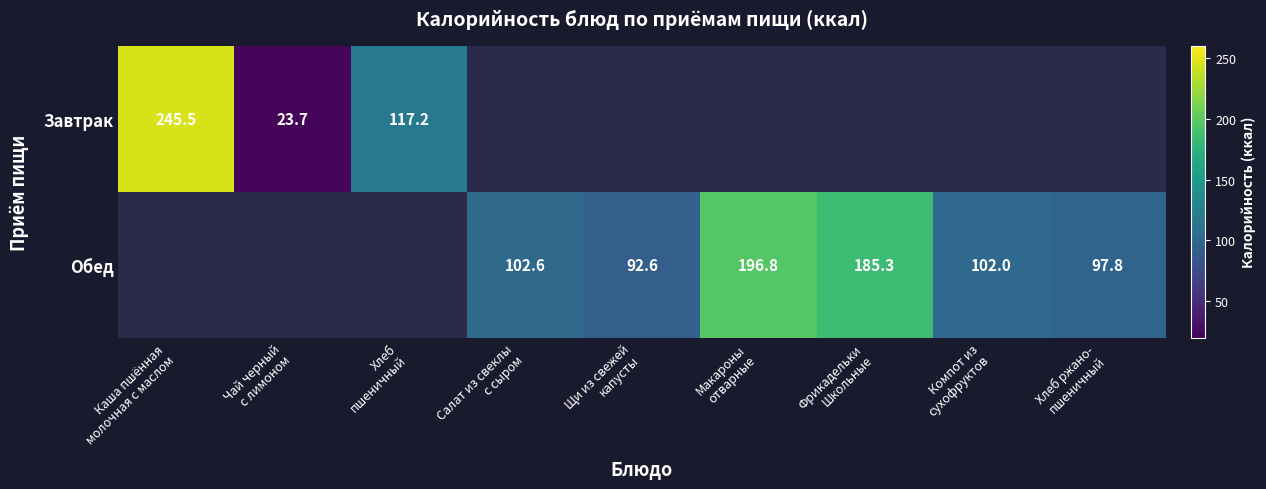

Which has a higher value, Хлеб ржано-
пшеничный or Каша пшённая
молочная с маслом?

Каша пшённая
молочная с маслом